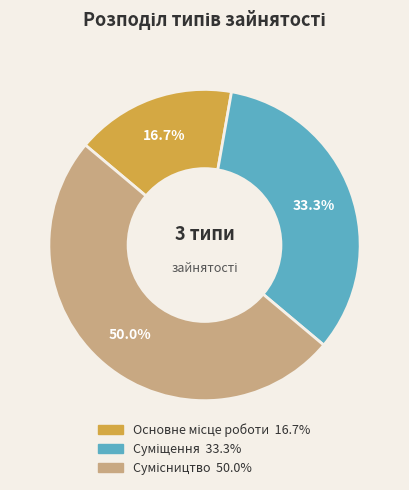

How many slices are in this pie chart?

3